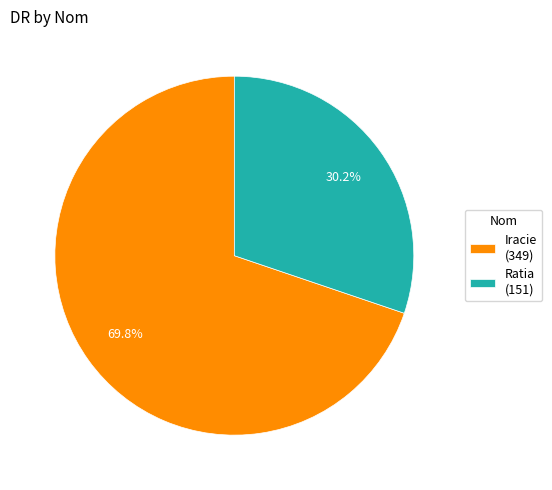

Which category accounts for the majority?

Iracie